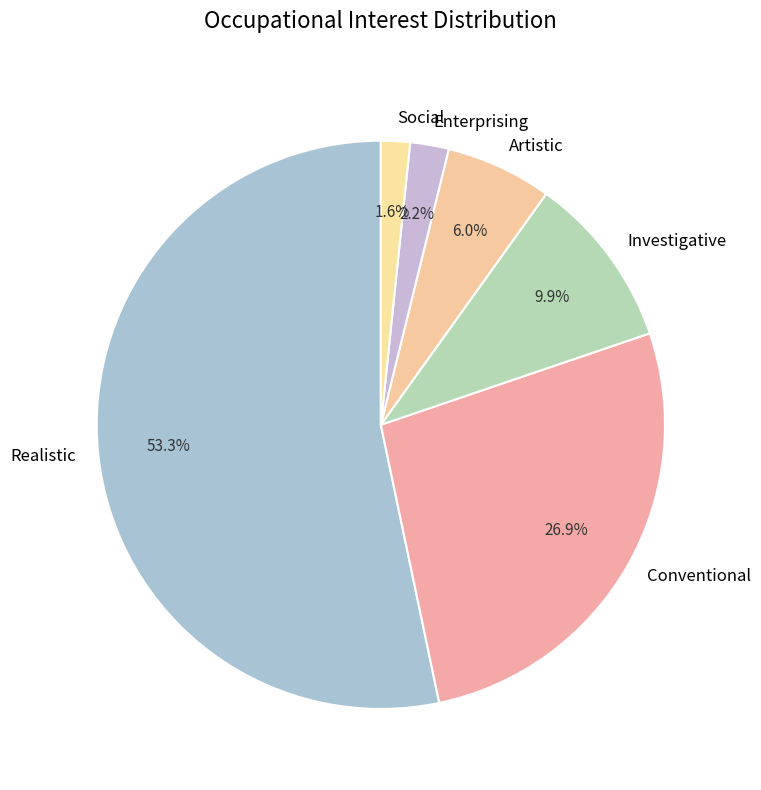

Rank the categories by value from highest to lowest.

Realistic, Conventional, Investigative, Artistic, Enterprising, Social